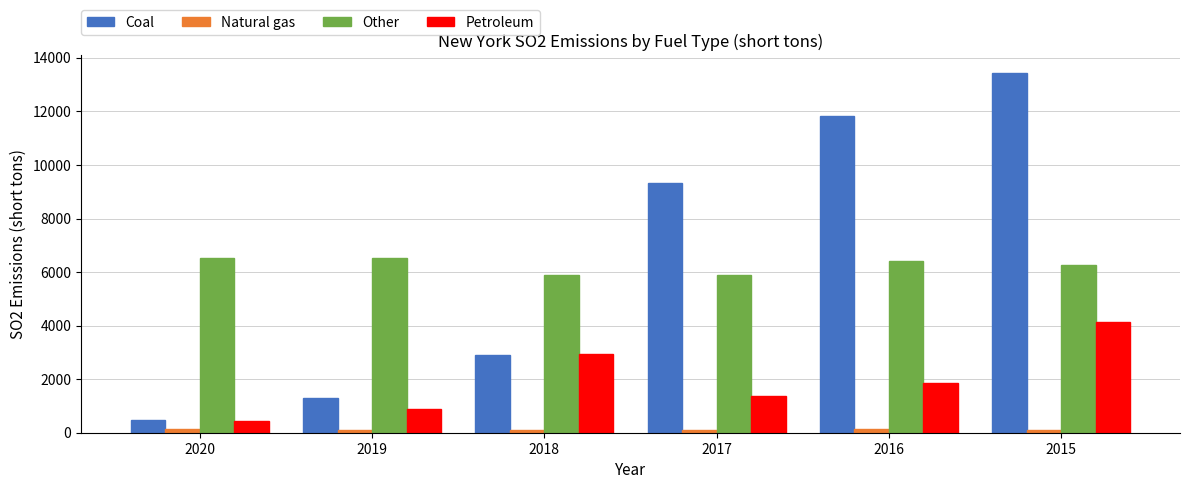

What is the value of the Other bar at the 1st from the left?

6532